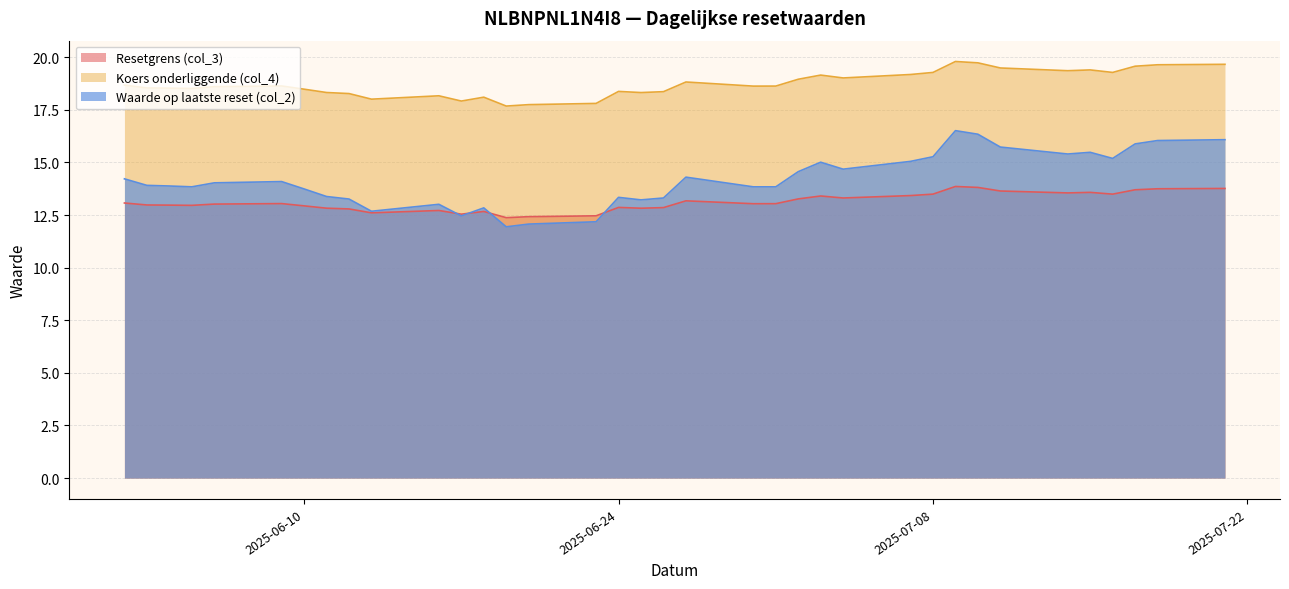

True or false: Koers onderliggende (col_4) and Waarde op laatste reset (col_2) cross at least once.

False